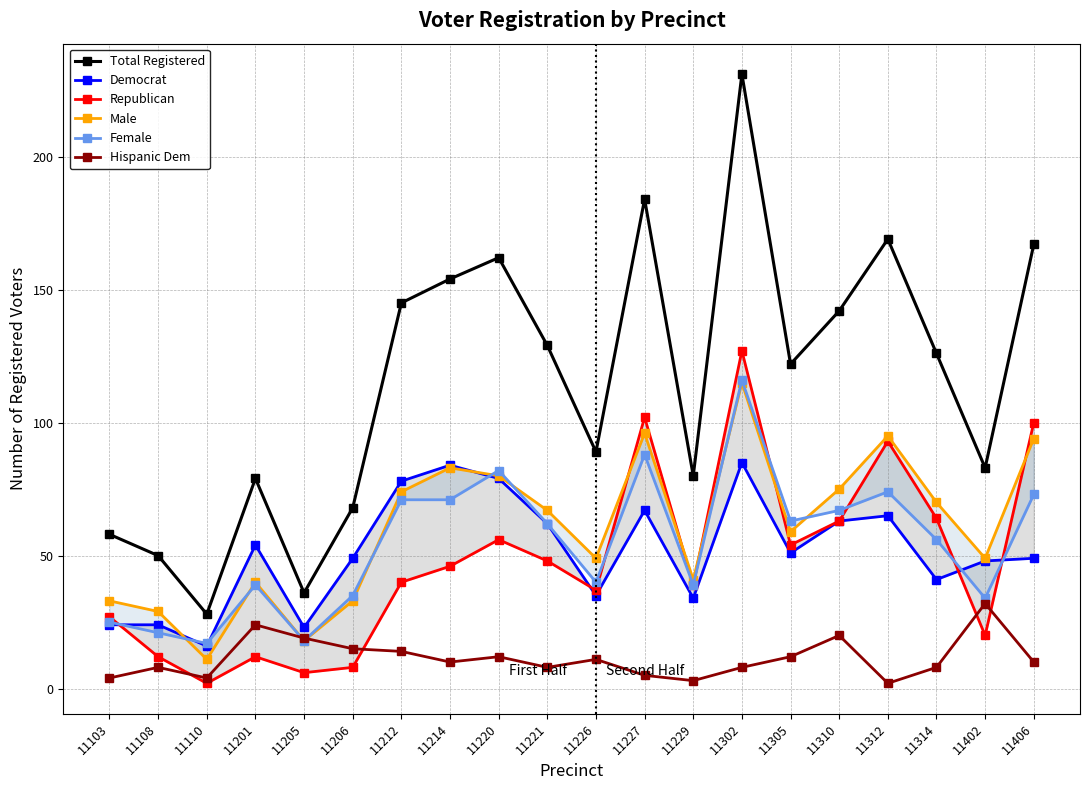

At which category does Hispanic Dem reach its first local peak?

11108